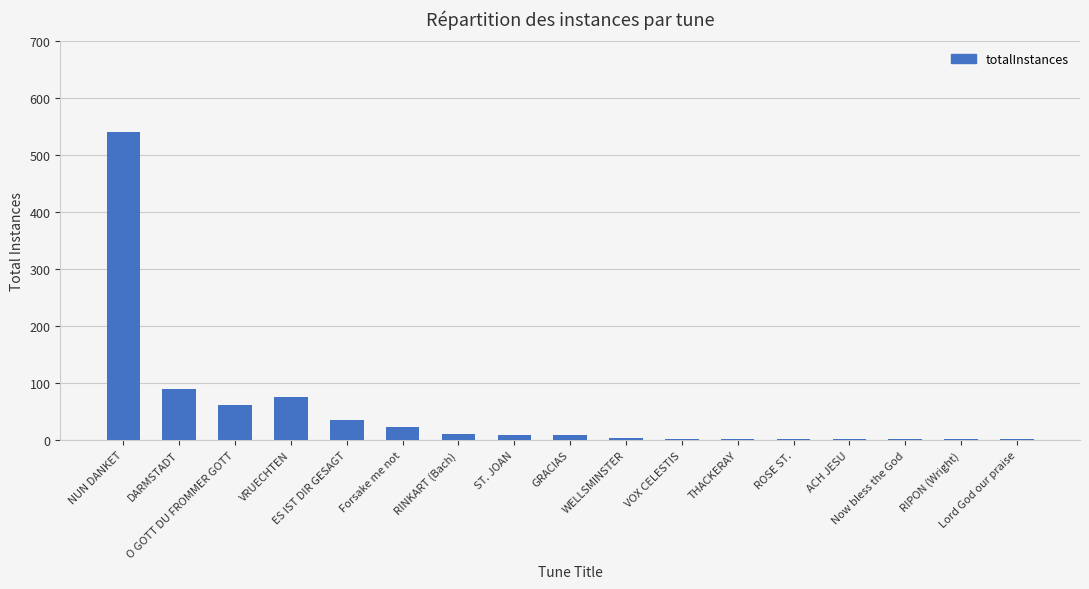

What is the sum of all values?

867